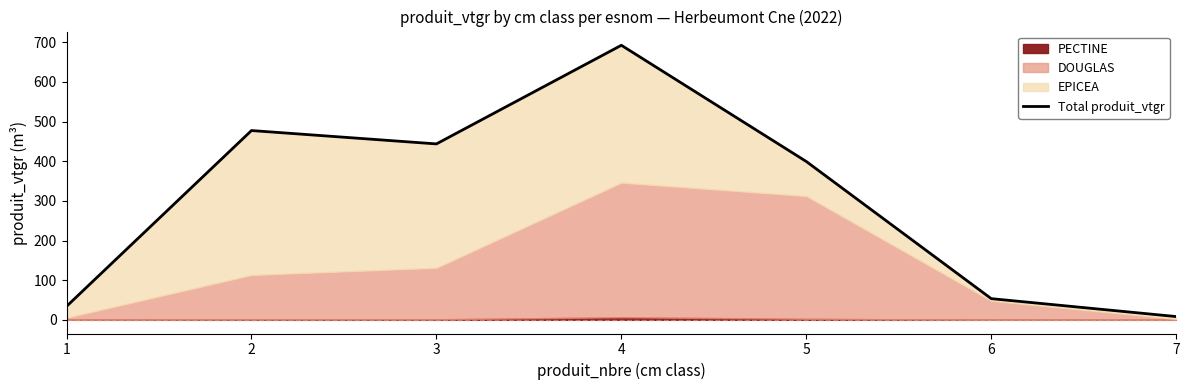

List the labels in order of value, smallest first.

7, 1, 6, 5, 3, 2, 4